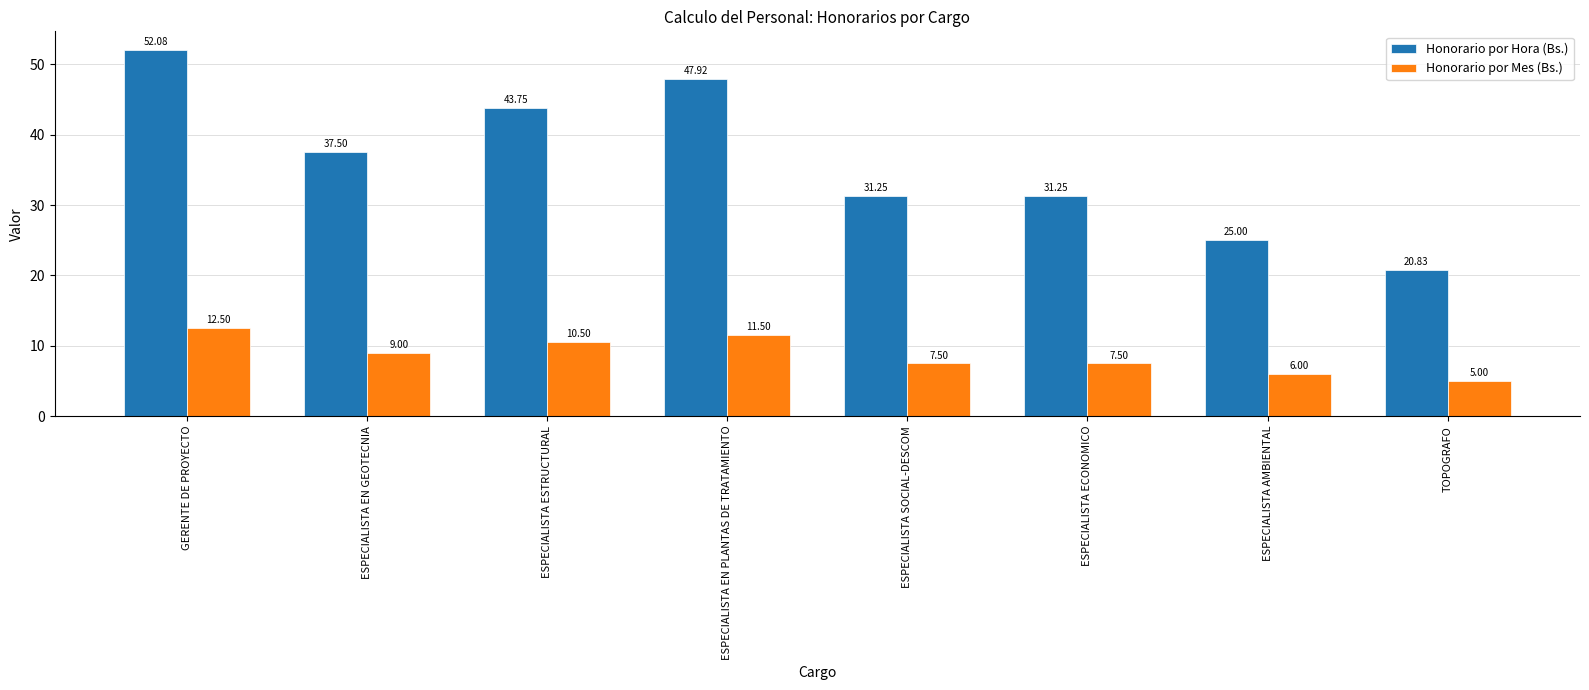

What position from the right is ESPECIALISTA EN GEOTECNIA?

7